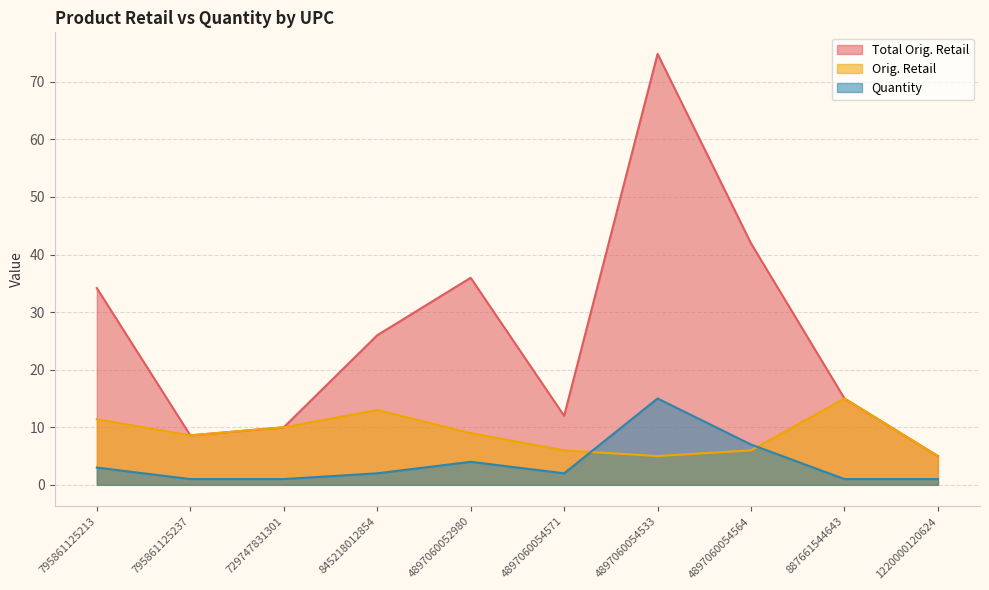

How many series are shown in this chart?

3